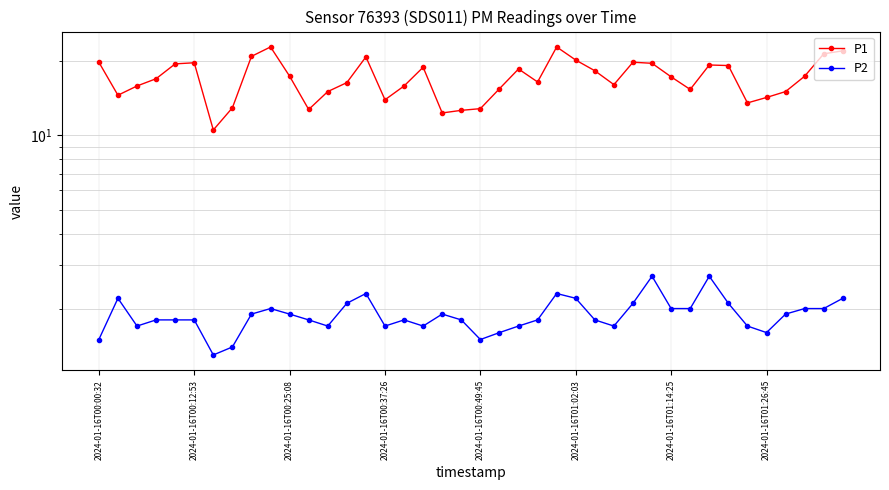

The value of P2 at 2024-01-16T00:49:45 is 0.8. True or false?

False